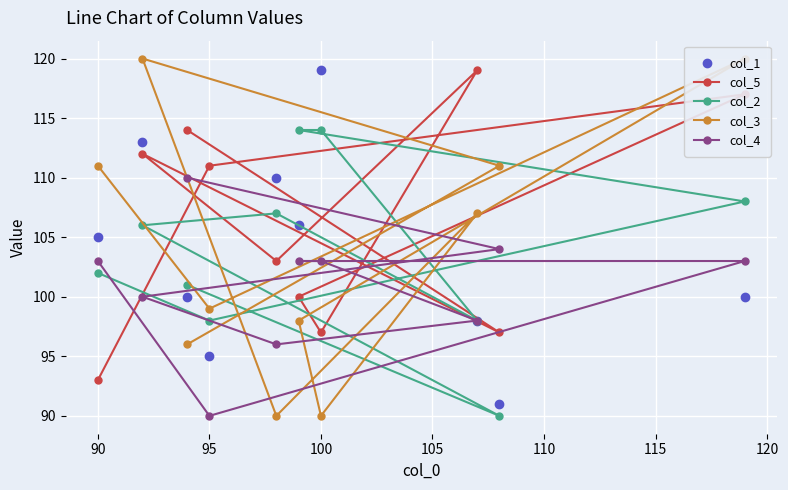

What is the minimum value for col_2?

90